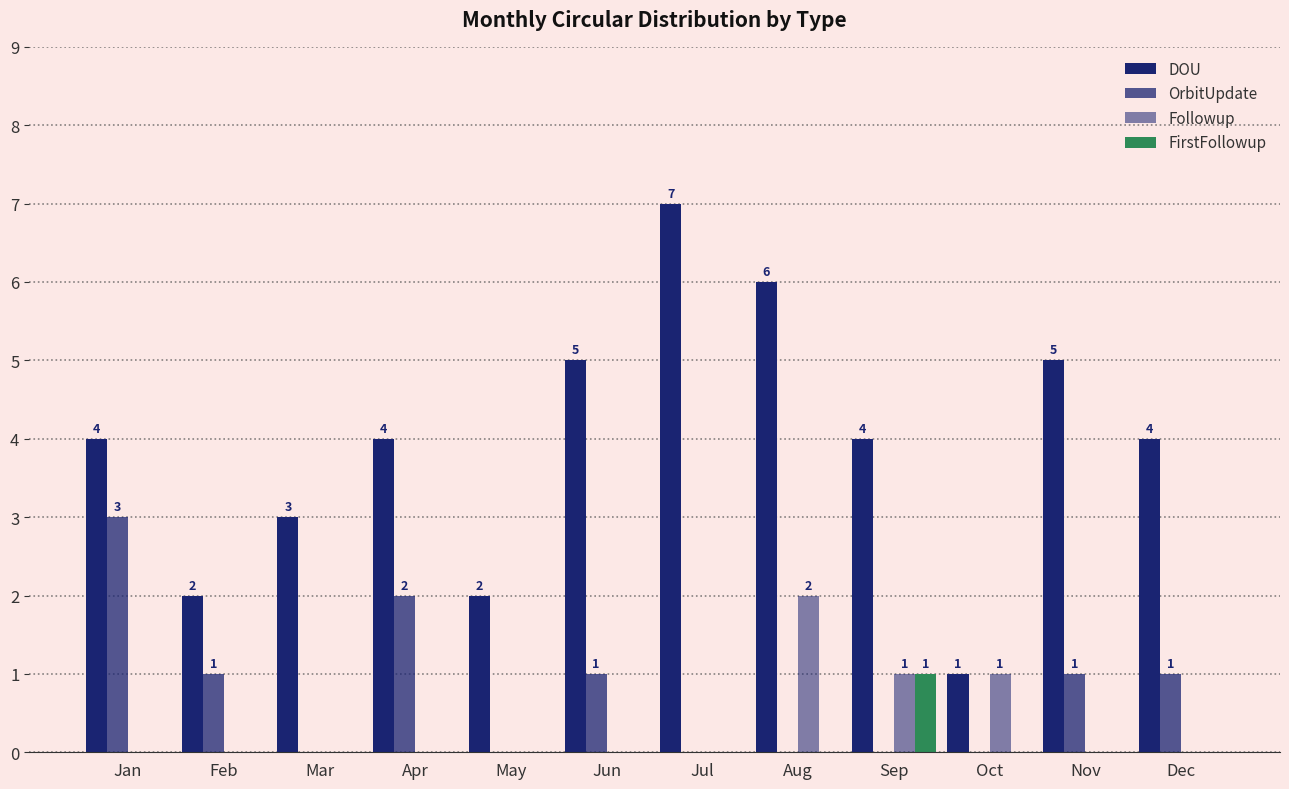

What is the difference between the highest and lowest values at Jul?

7